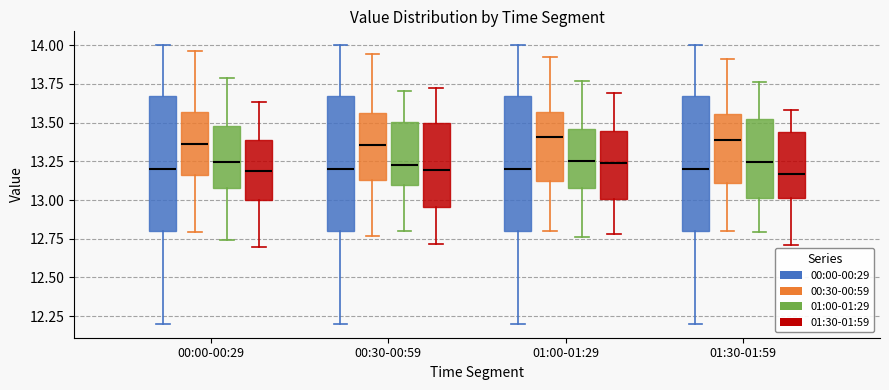

Where does the median line of the box for 00:00-00:29 (01:00-01:29) sit on the y-axis? The values are not printed on the chart, so give them approximately, as read against the axis.

13.25